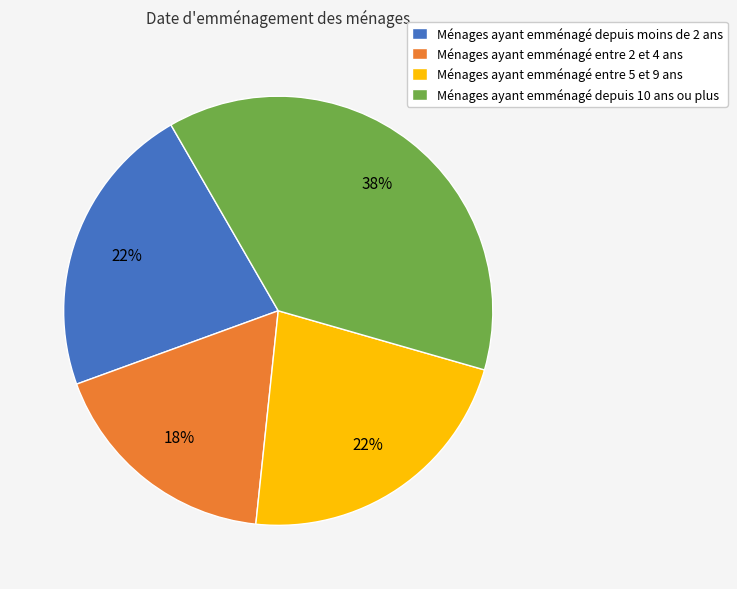

The Ménages ayant emménagé entre 5 et 9 ans slice represents 22% of the pie. True or false?

True